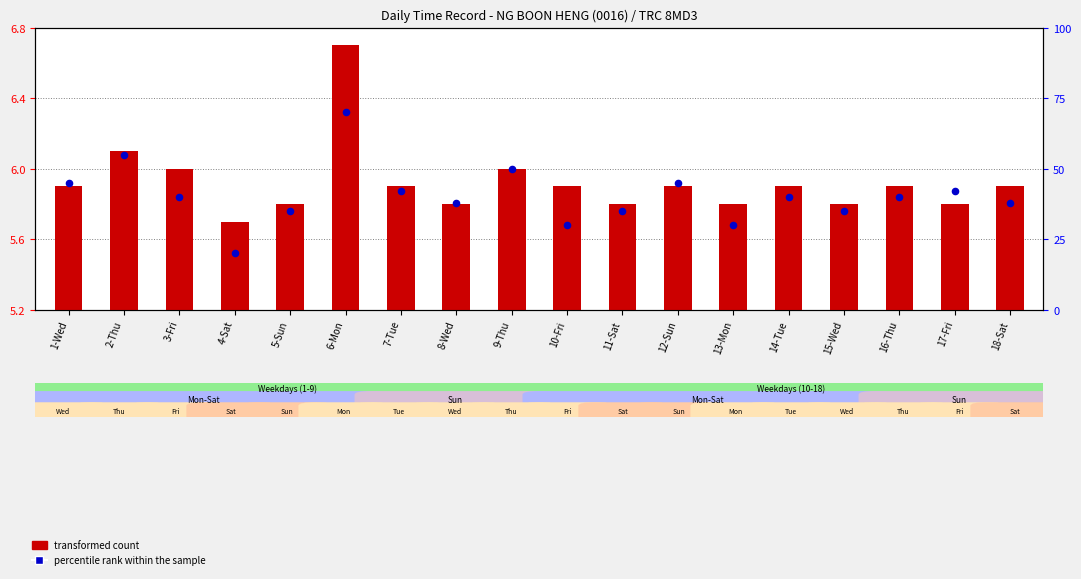

Is the value of percentile rank within the sample at 17-Fri greater than the value of transformed count at 15-Wed?

Yes